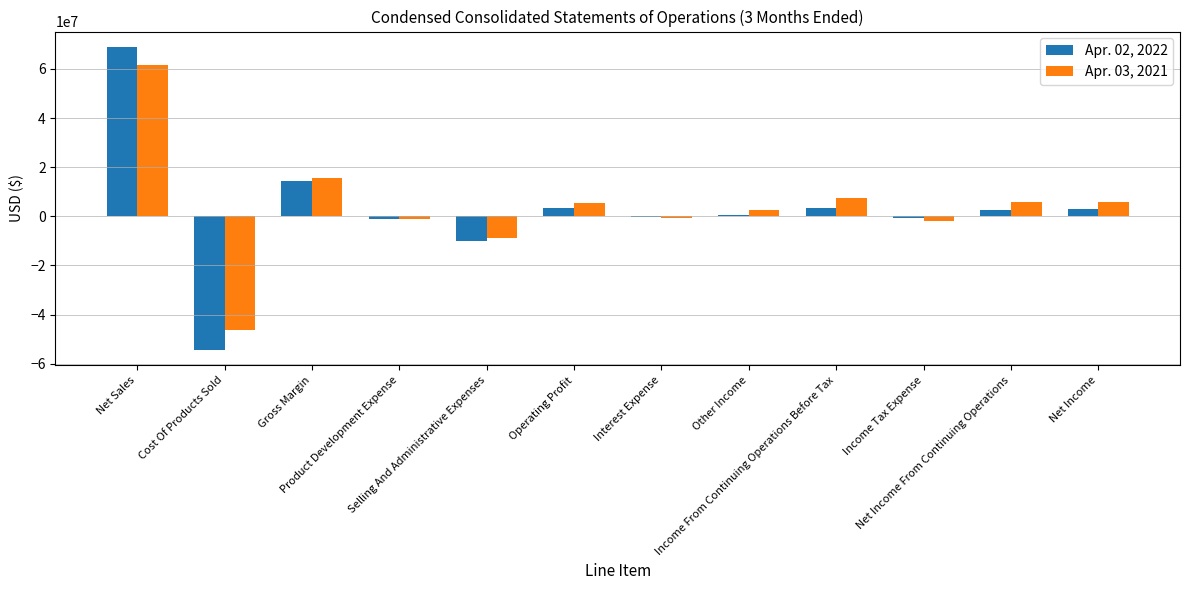

What is the difference between the maximum and second lowest values in the Apr. 03, 2021 series?

70717826